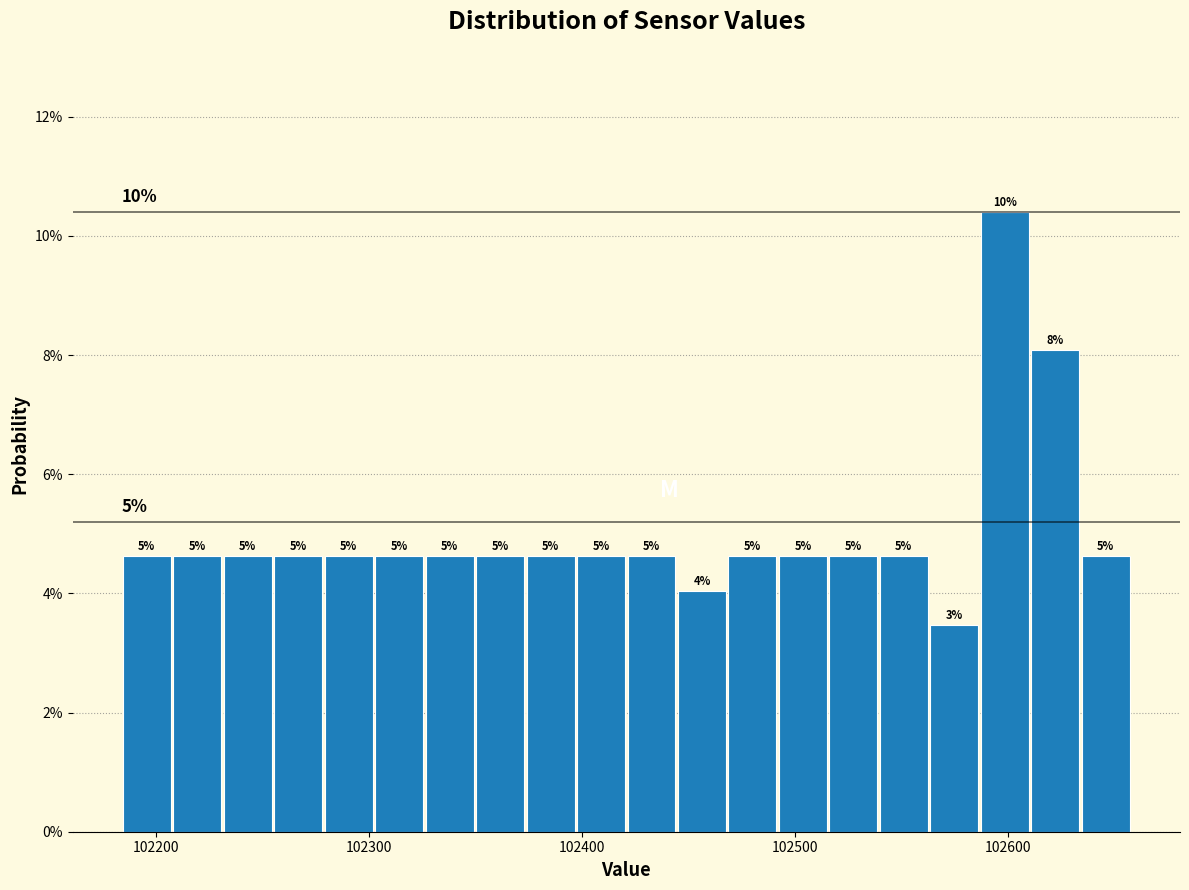

Read against the x-axis, roughly where is the centre of the tallest bar?

102600